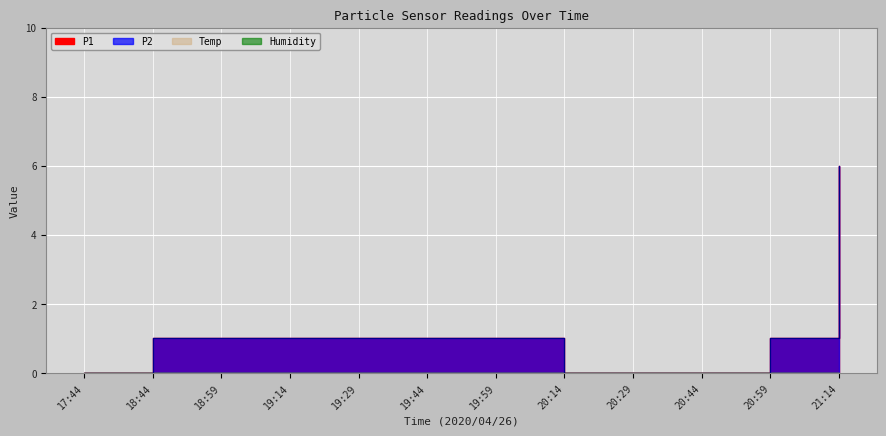

At which label does P1 first exceed 1?

21:14